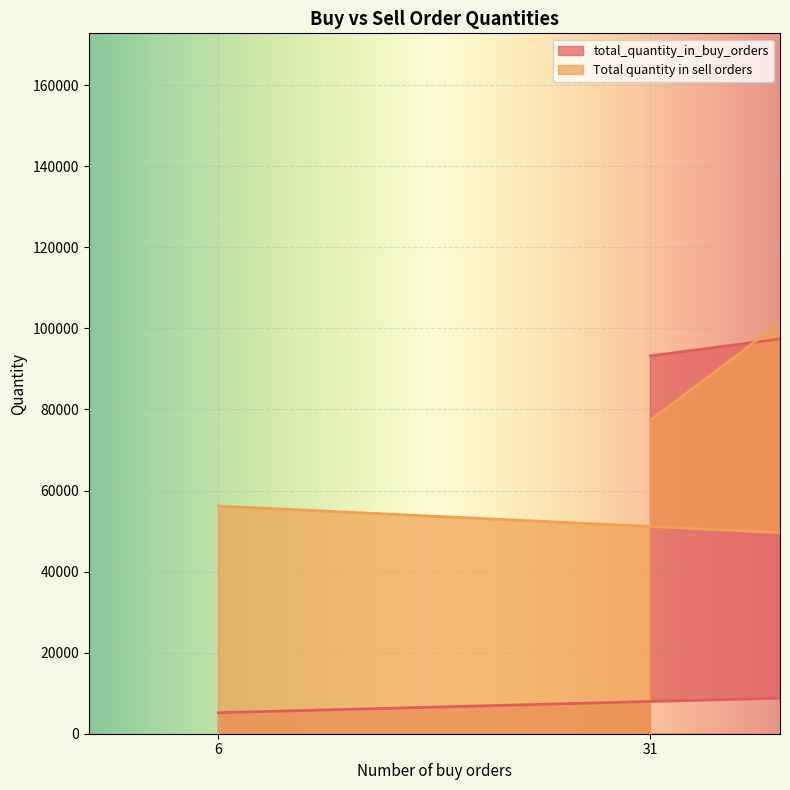

What is the difference between the maximum and minimum values in the total_quantity_in_buy_orders series?

101970